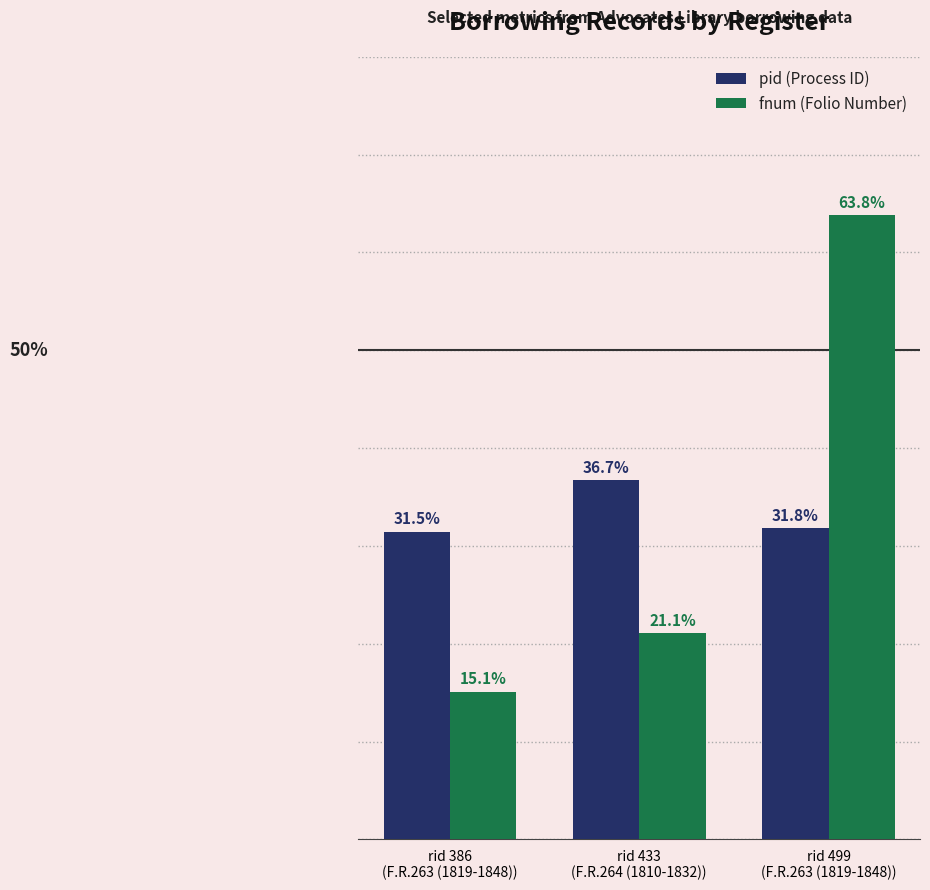

Are the bars grouped side by side (vs. stacked)?

Yes